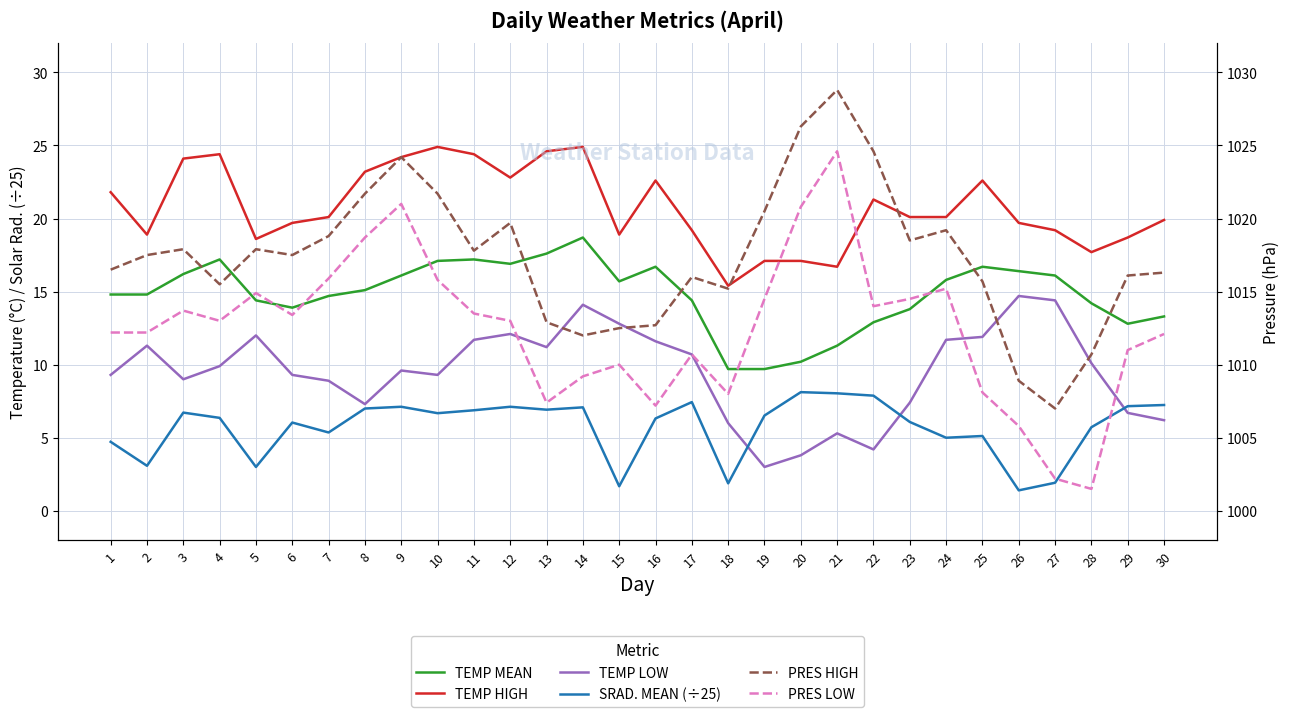

At which label is TEMP MEAN closest to 14?

6